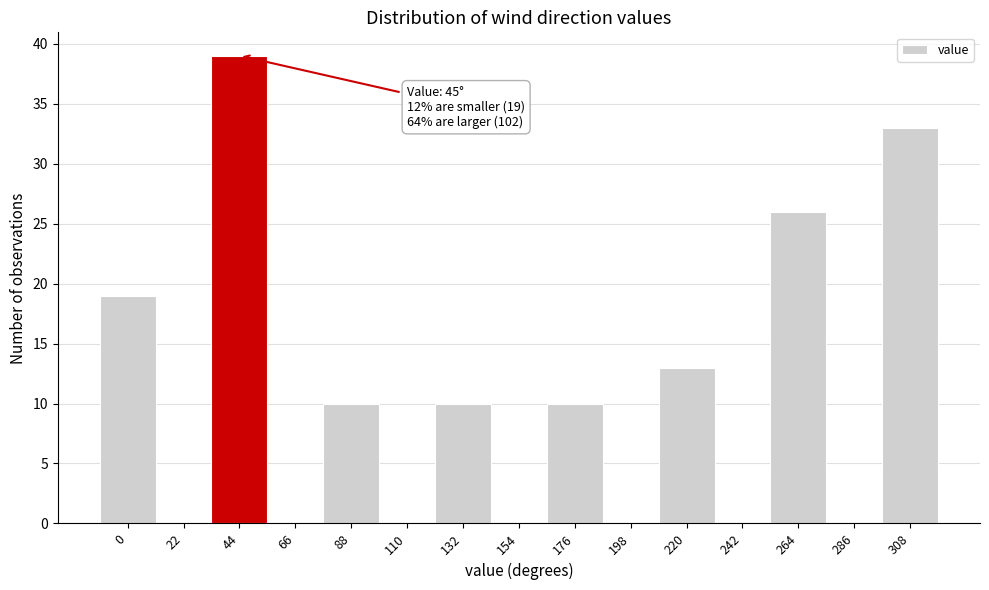

Reading left to right, what are all the values shown in this chart?

0=19	22=0	44=39	66=0	88=10	110=0	132=10	154=0	176=10	198=0	220=13	242=0	264=26	286=0	308=33